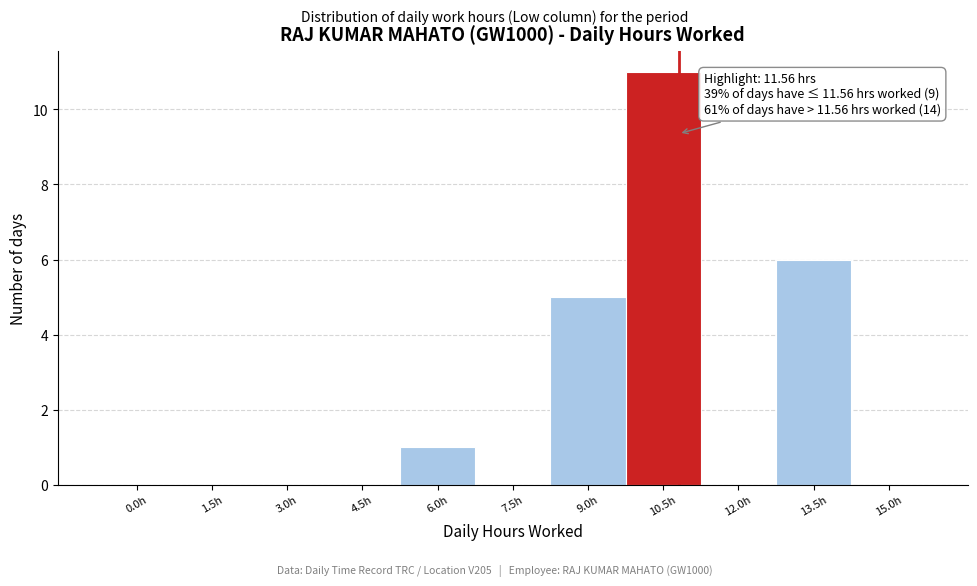

Reading right to left, list all the values displayed in this chart.

15.0h=0	13.5h=6	12.0h=0	10.5h=11	9.0h=5	7.5h=0	6.0h=1	4.5h=0	3.0h=0	1.5h=0	0.0h=0